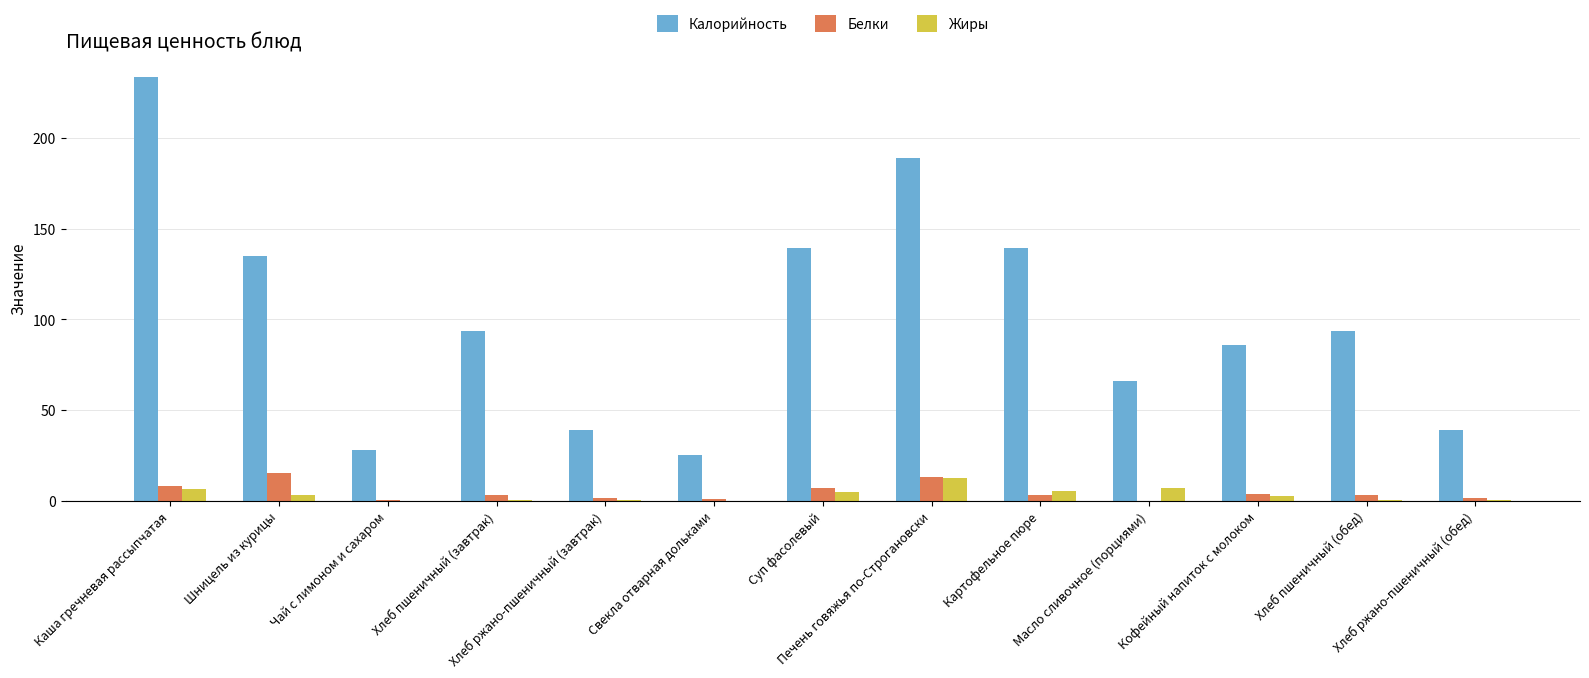

At which label does Жиры reach its peak?

Печень говяжья по-Строгановски